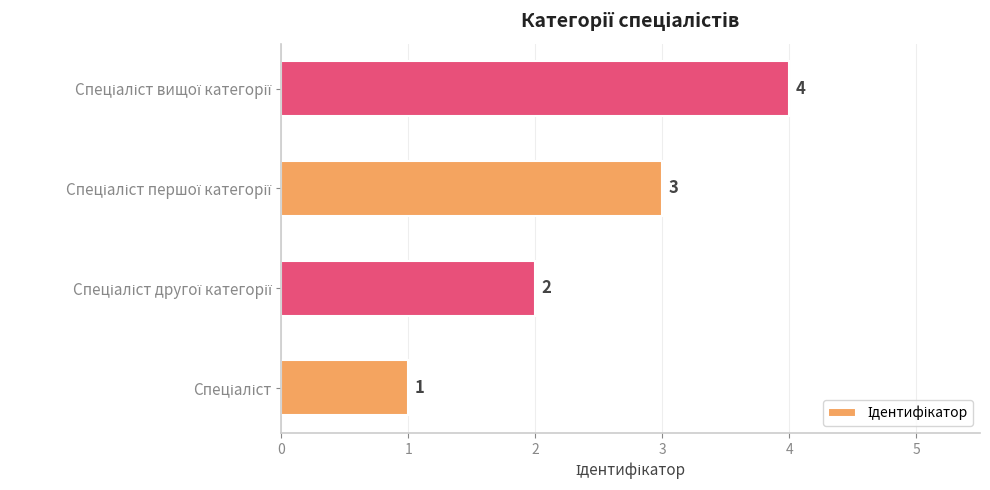

What is the greatest value displayed?

4